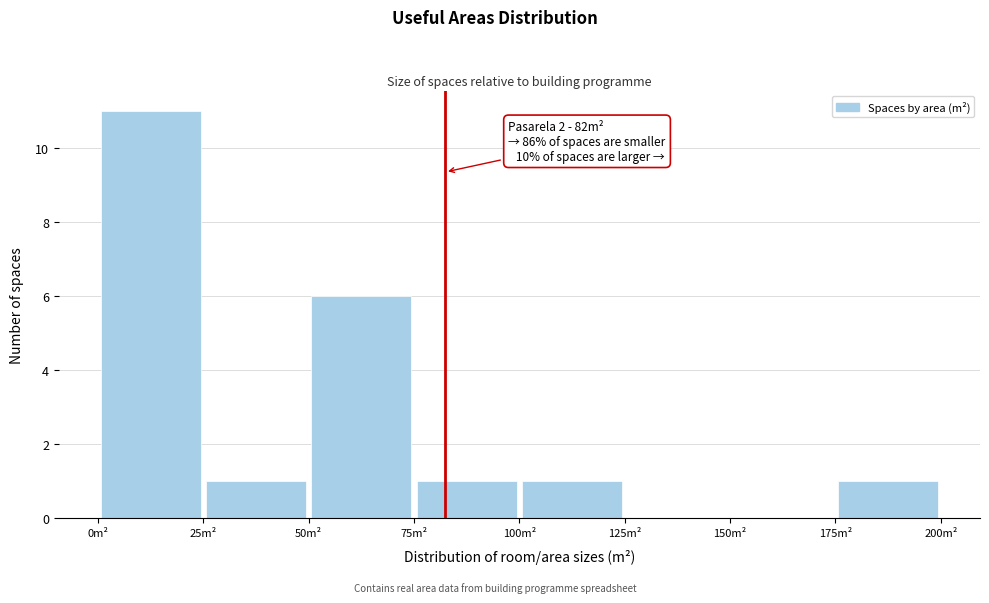

Which range on the x-axis has the tallest bar?

0 to 25